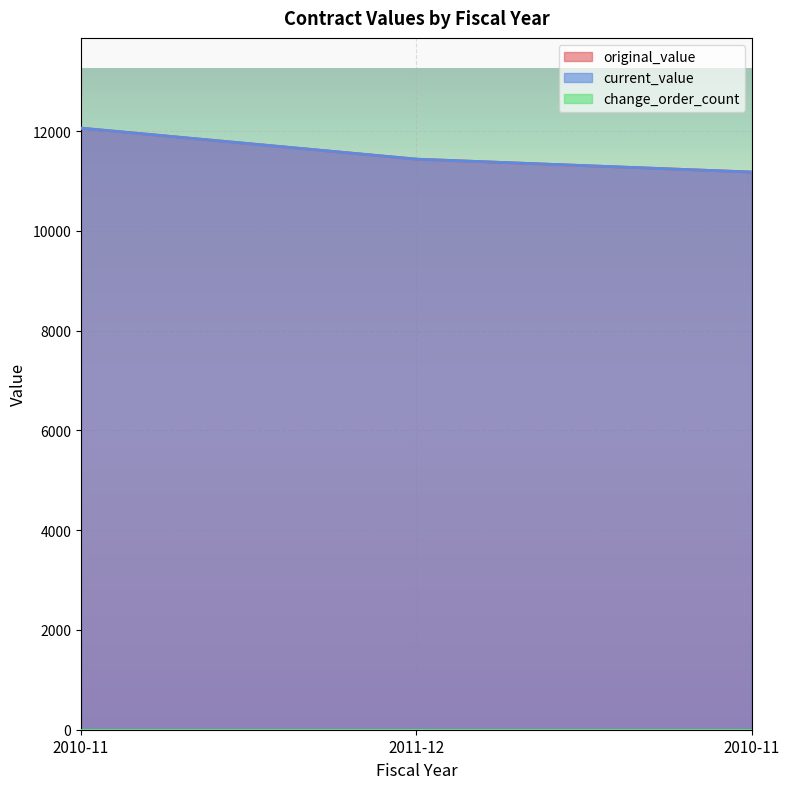

True or false: original_value has a value of 11179.4 at 2010-11.

True